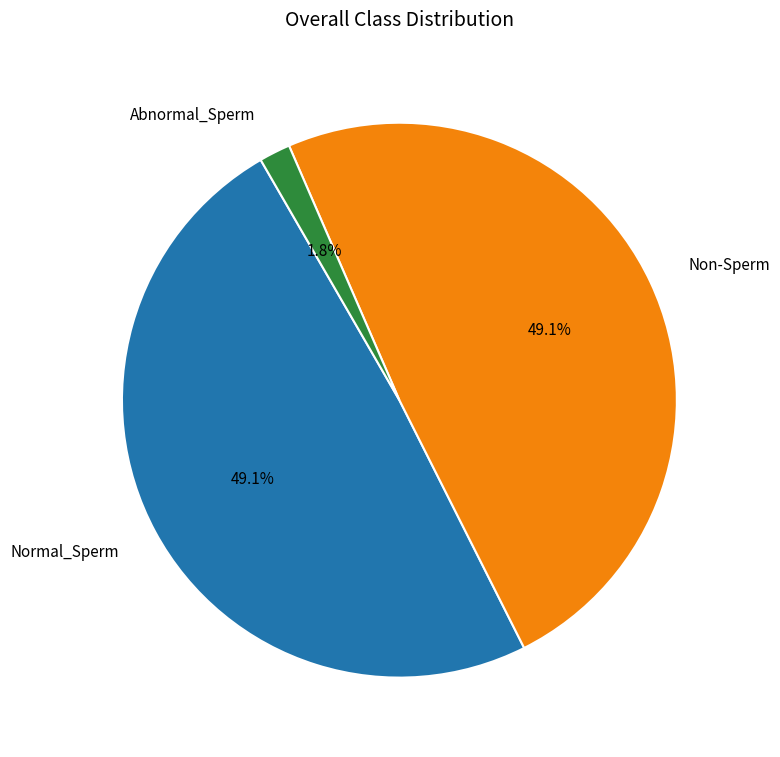

How much of the chart is everything except Non-Sperm?

50.9%